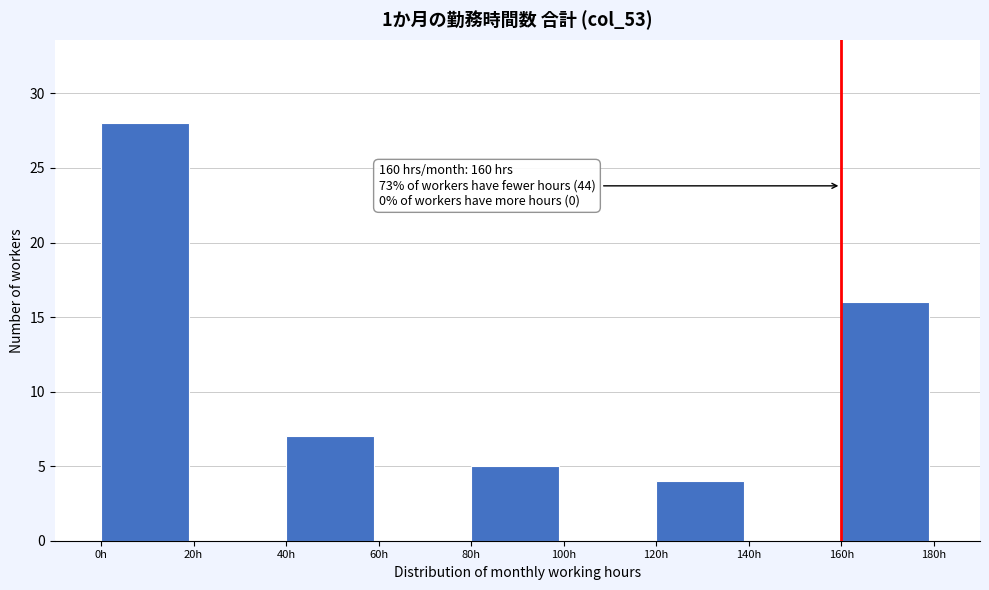

Which range on the x-axis has the tallest bar?

0 to 20